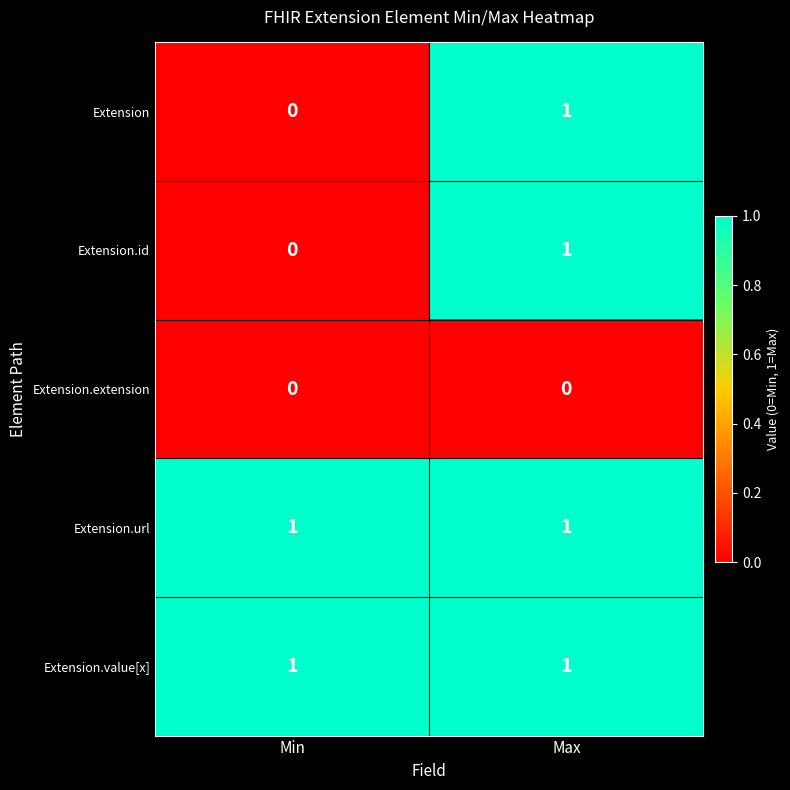

The value of Extension.id at Min is 0. True or false?

True